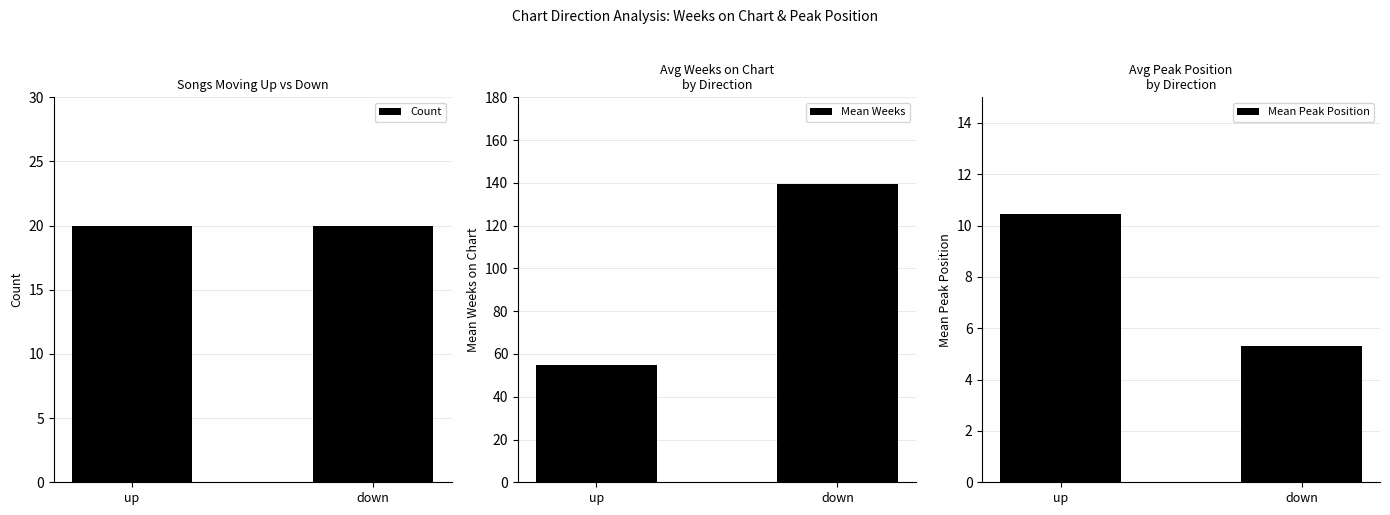

What is the difference between the Mean Peak Position values at down and up?

5.1